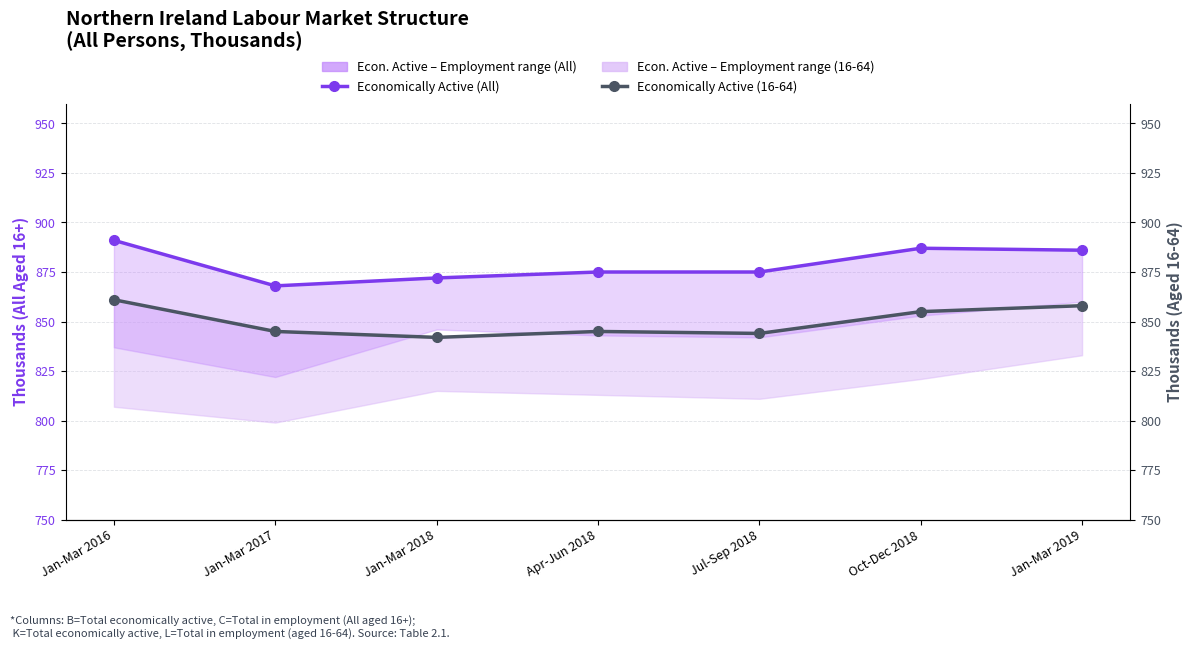

True or false: Economically Active (All) and Economically Active (16-64) cross at least once.

False